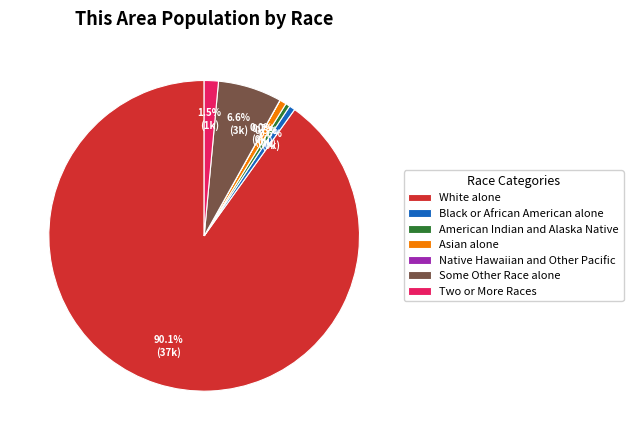

Which category has the biggest portion of the pie?

White alone